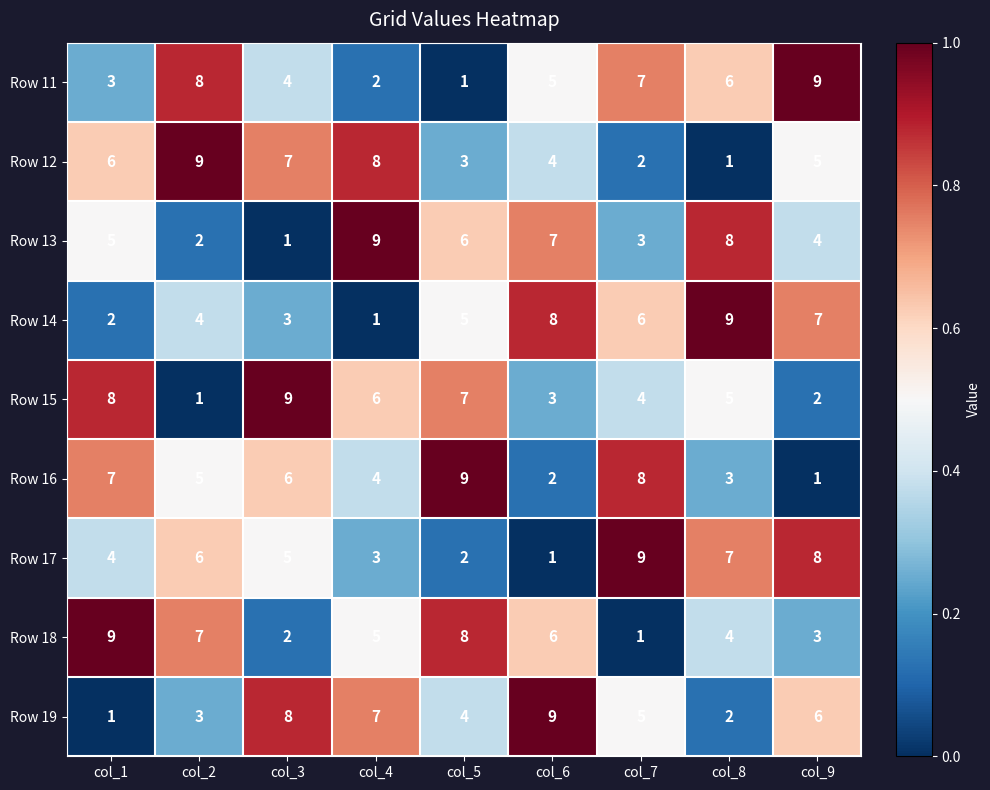

What is the total value across all series at col_6?

45